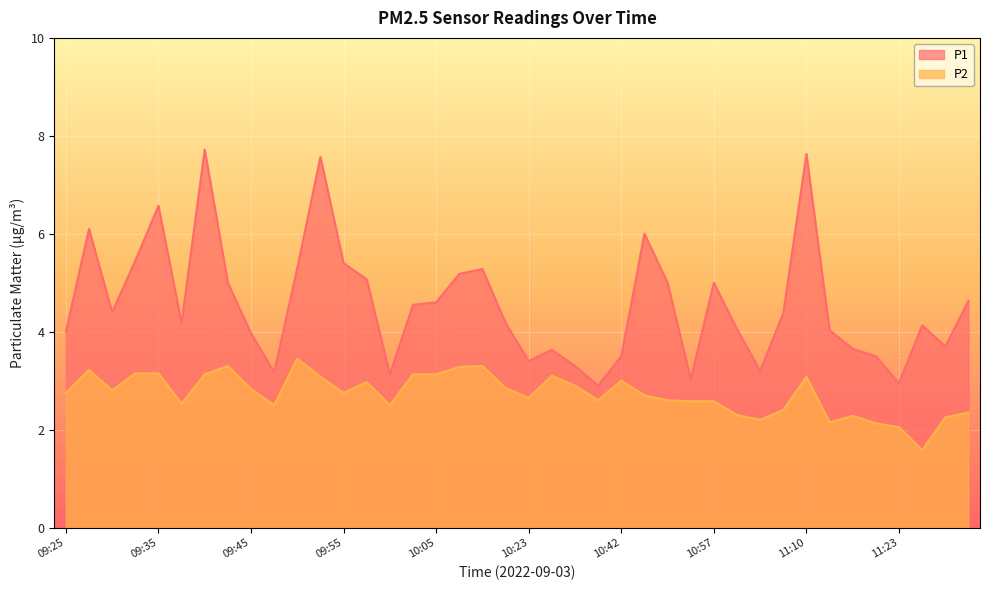

Rank the series at 09:25 from highest to lowest value.

P1, P2